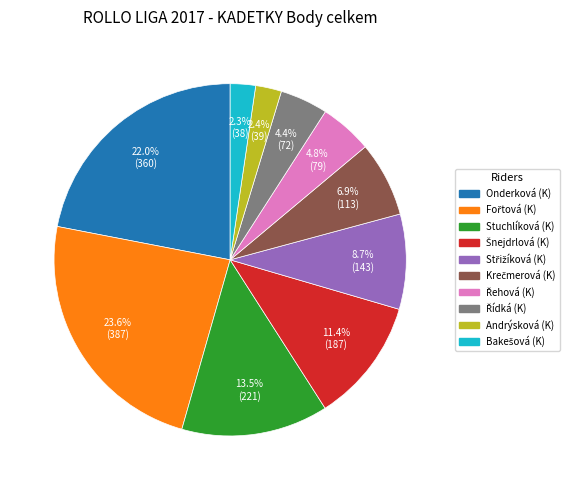

What percentage is NOT represented by Andrýsková (K)?

97.6%